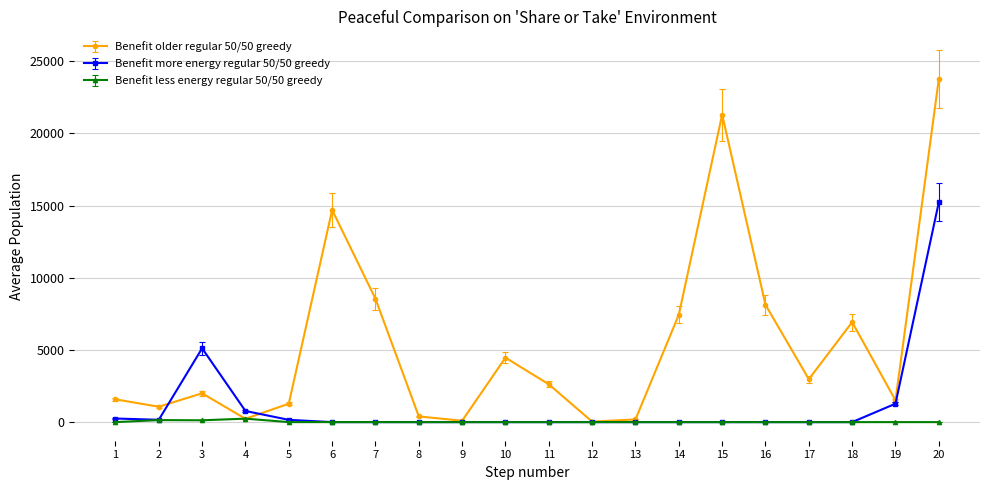

How many values in the Benefit more energy regular 50/50 greedy series exceed 0?

7